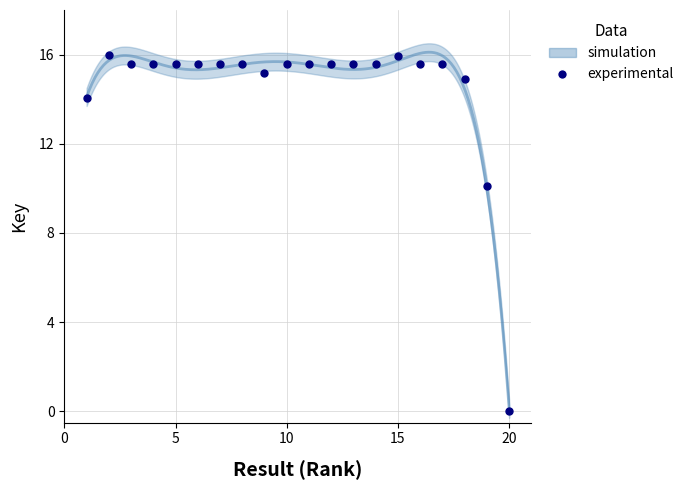

What is the range of X values (max minus min)?

19.0